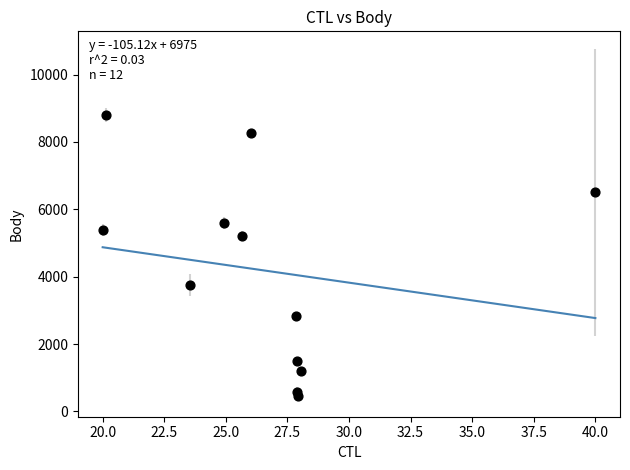

What Y value in the scatter plot is closest to 4624?

5211